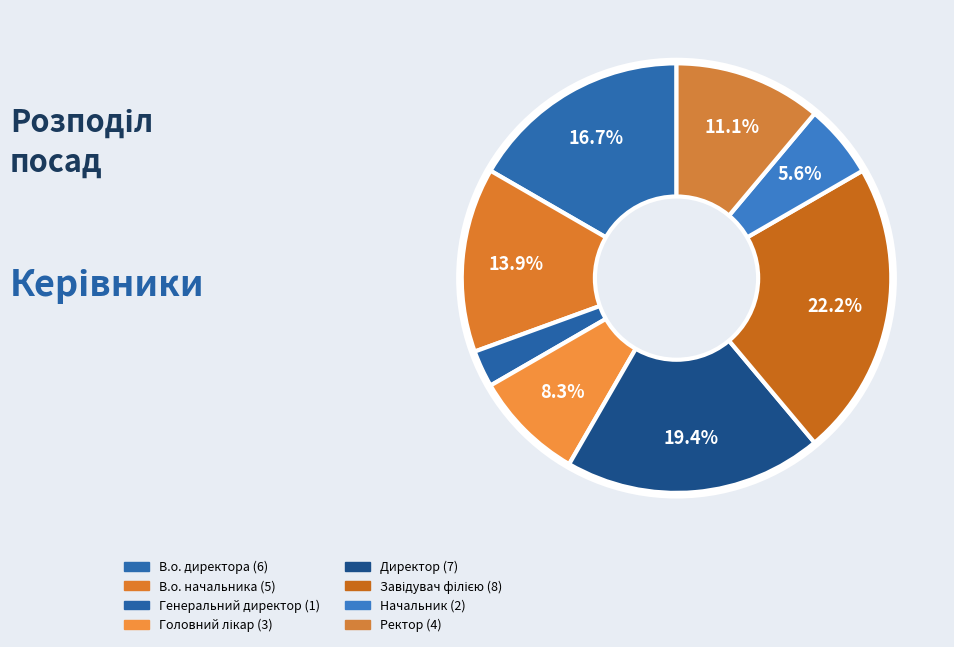

To the nearest percent, what portion does Ректор represent?

11%